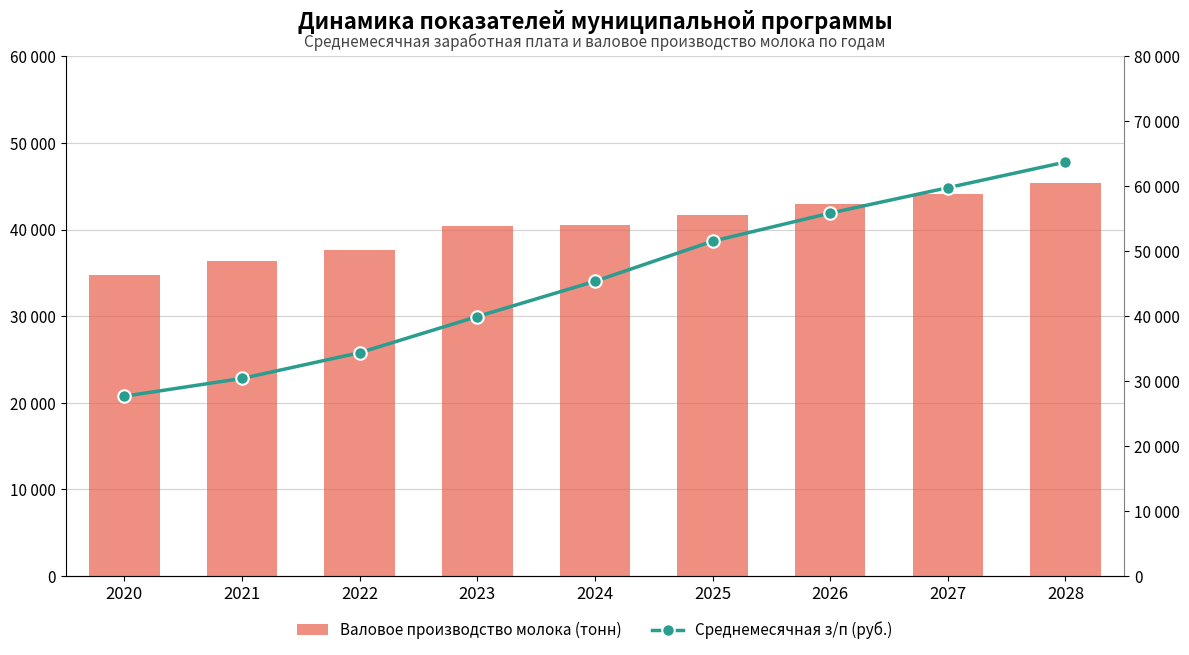

Which series has the largest range (max minus min)?

Среднемесячная з/п (руб.)